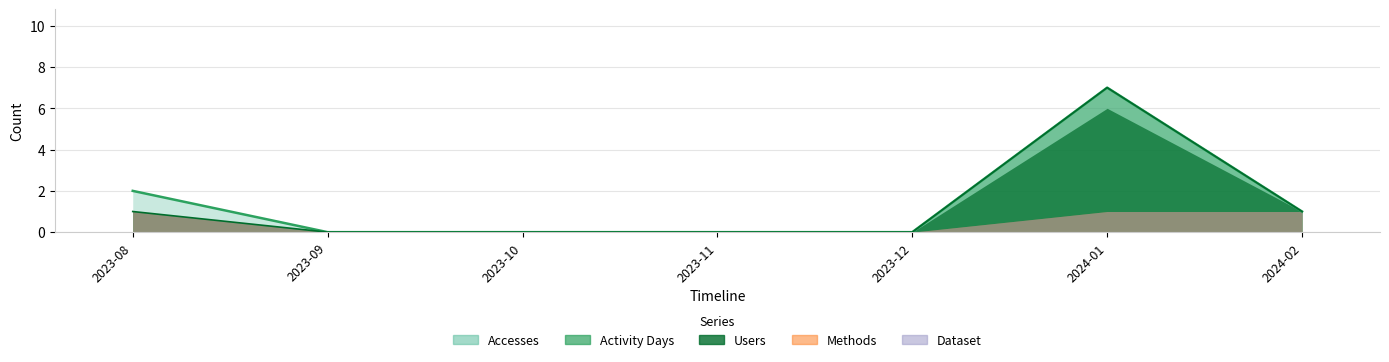

What is the greatest value displayed?

7